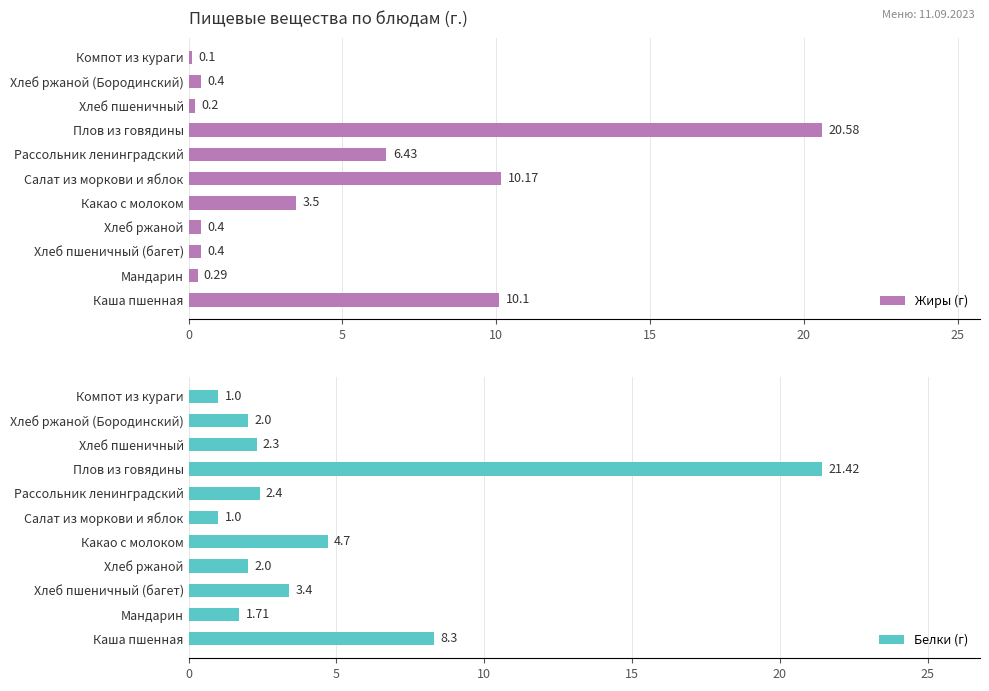

Which category has the lowest value in the Жиры (г) series?

Компот из кураги